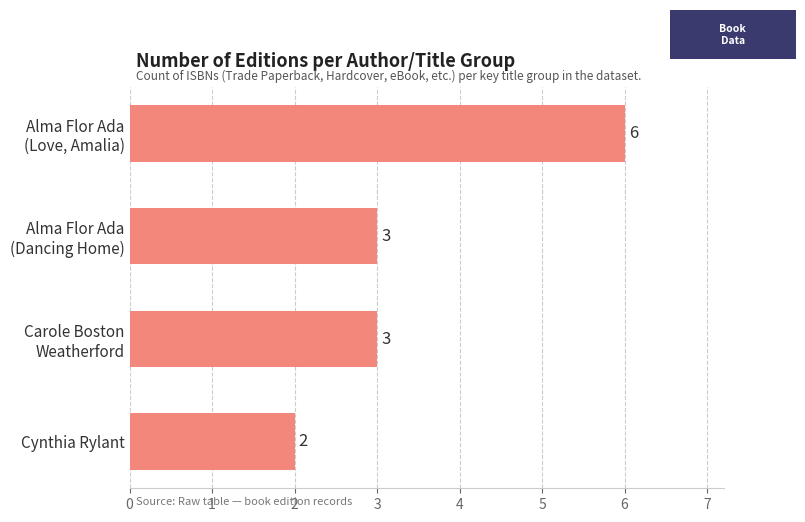

What is the difference between the maximum and second lowest values?

3